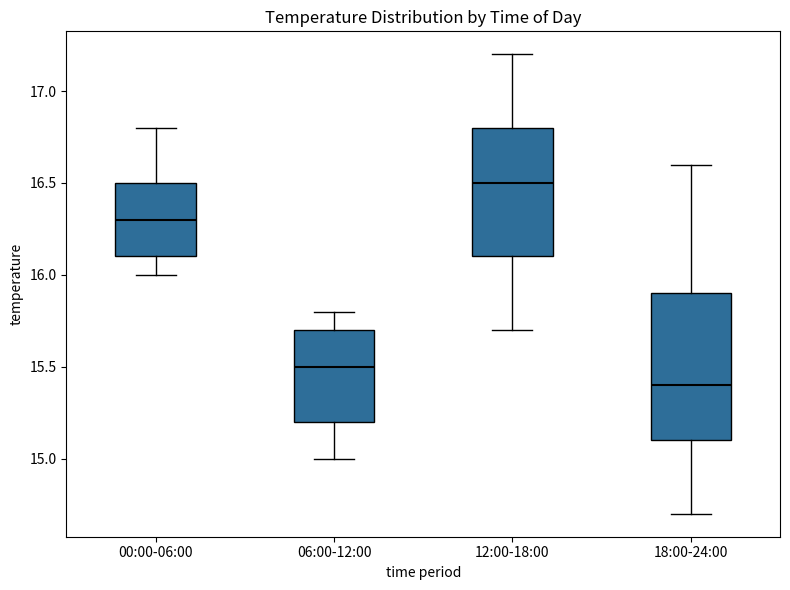

Reading left to right, transcribe this box plot: for each box, give where its median line is, the range the box spans, and where its two whiskers end, as read against the y-axis. The values are not printed on the chart, so give them approximately, as read against the axis.

00:00-06:00: median 16.3, box 16.1 to 16.5, whiskers 16.0 to 16.8
06:00-12:00: median 15.5, box 15.2 to 15.7, whiskers 15.0 to 15.8
12:00-18:00: median 16.5, box 16.1 to 16.8, whiskers 15.7 to 17.2
18:00-24:00: median 15.4, box 15.1 to 15.9, whiskers 14.7 to 16.6